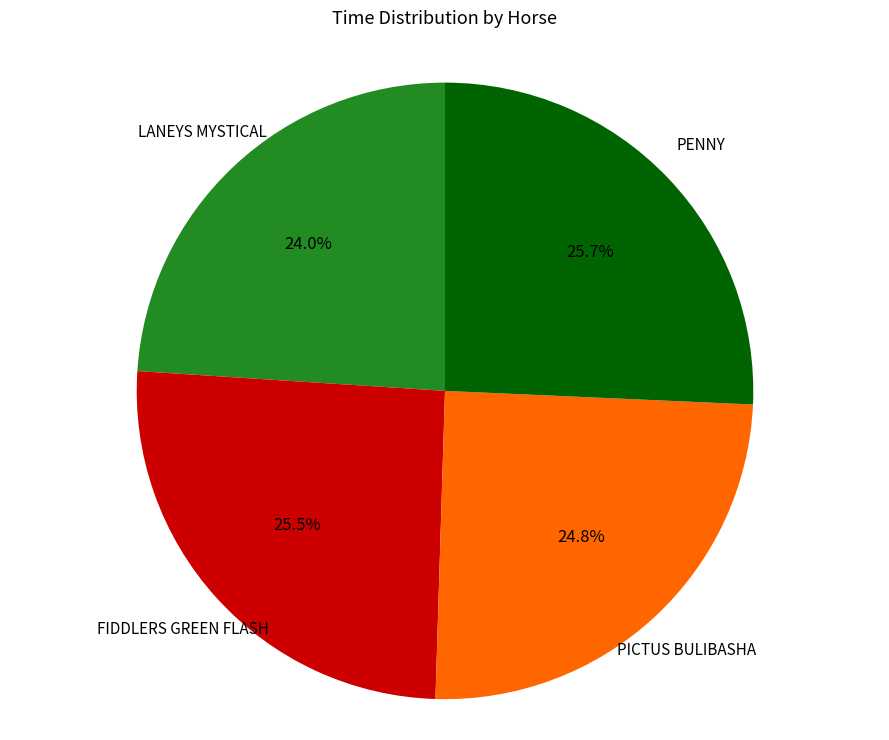

Is there any slice that represents more than half of the pie?

No